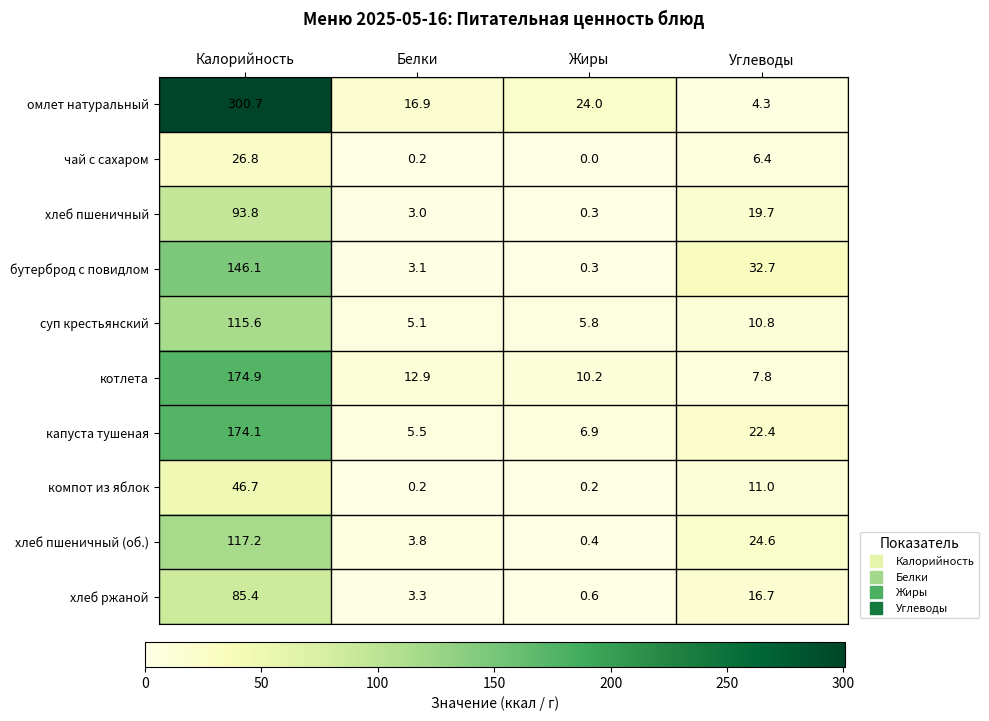

The омлет натуральный series shows 33.0 at Жиры. True or false?

False